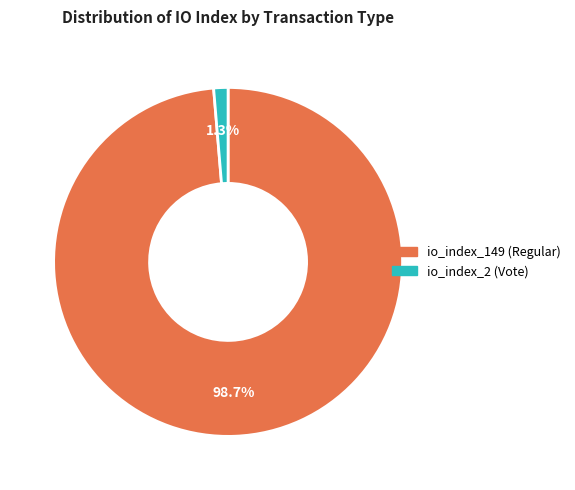

Rank the categories by value from lowest to highest.

io_index_2 (Vote), io_index_149 (Regular)